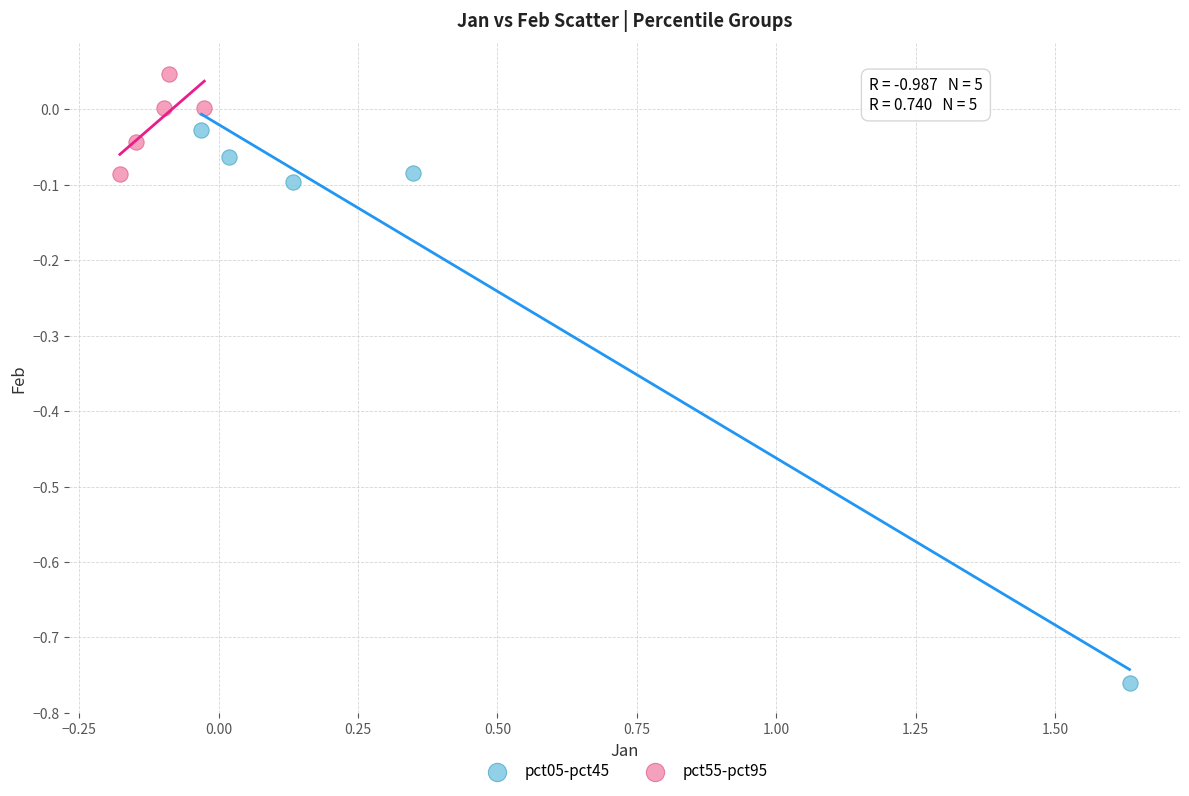

Which series reaches the maximum Y coordinate?

pct55-pct95